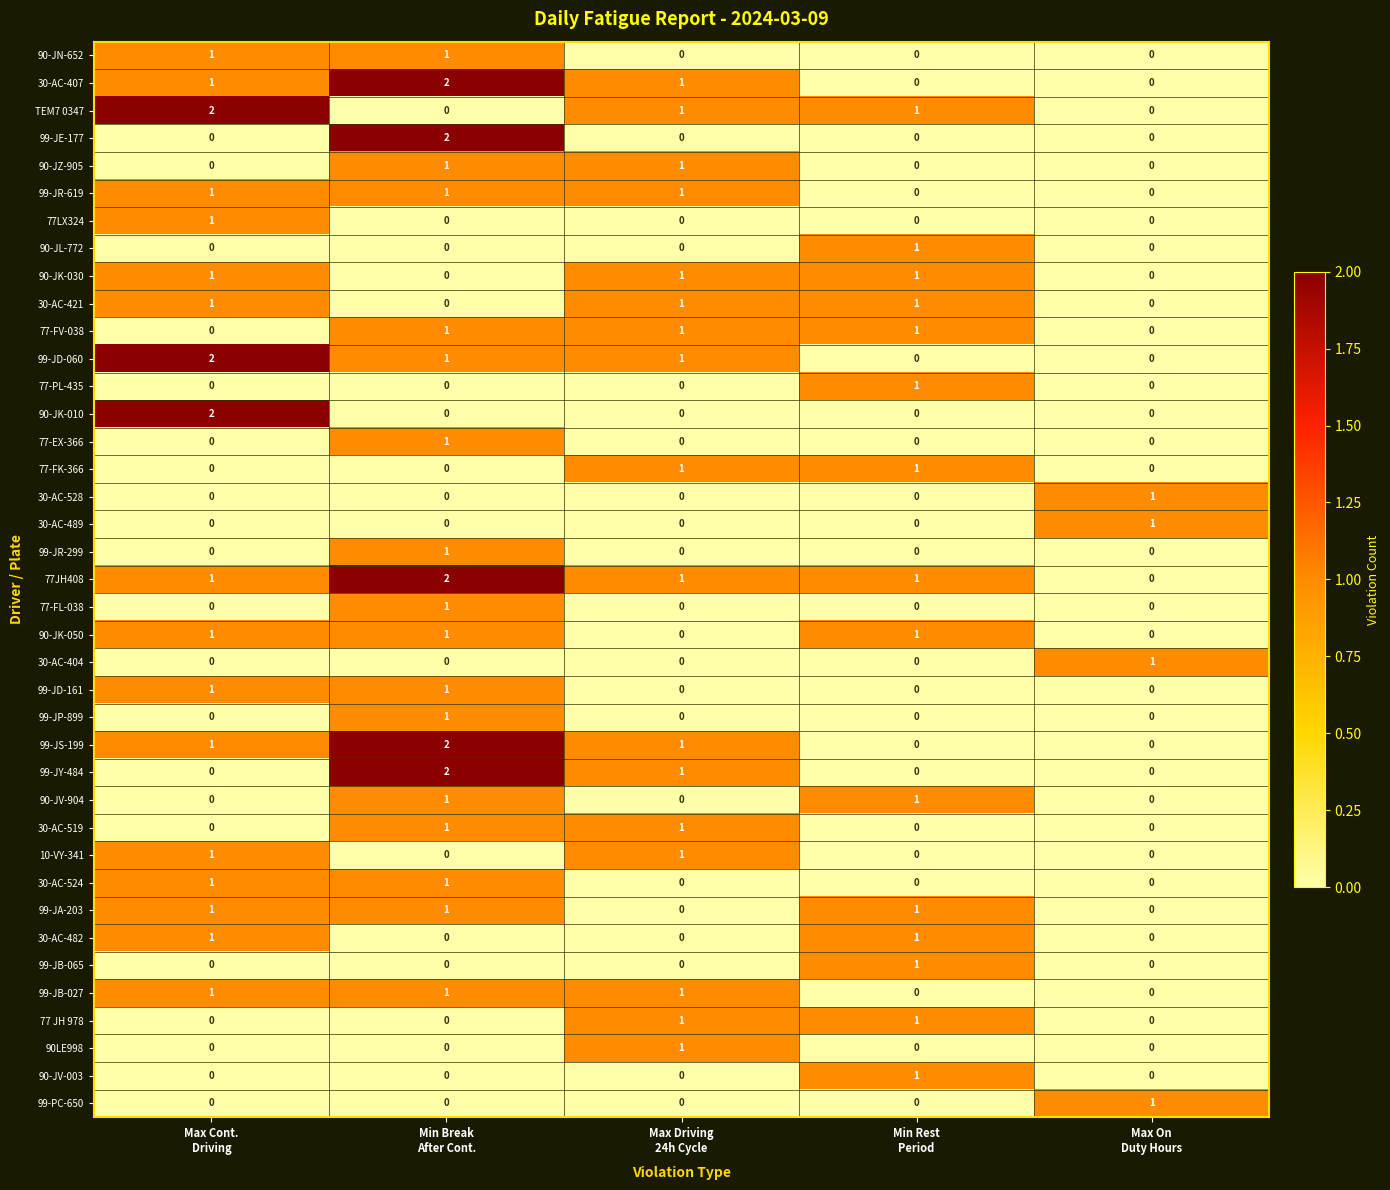

Which series has the largest total across all categories?

77JH408